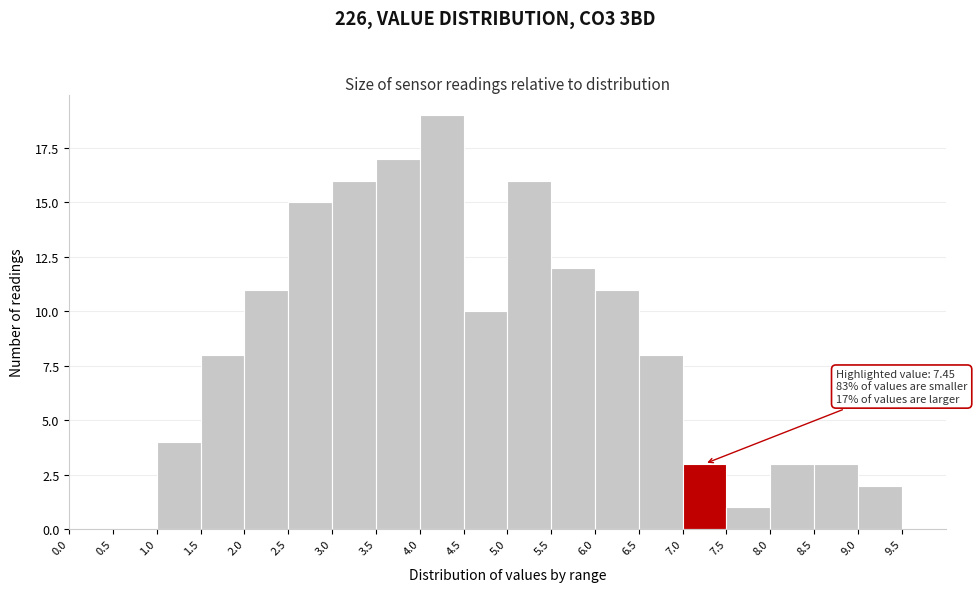

Which range on the x-axis has the tallest bar?

4.0 to 4.5